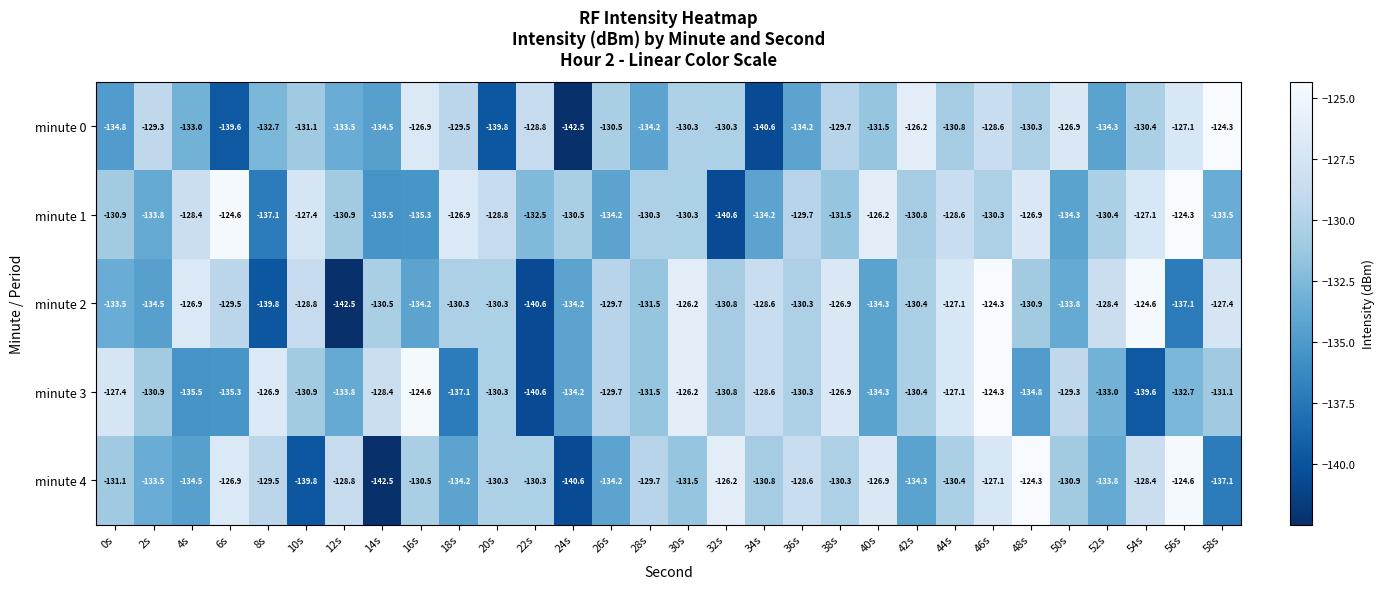

Rank the series at 54s from lowest to highest value.

minute 3, minute 0, minute 4, minute 1, minute 2